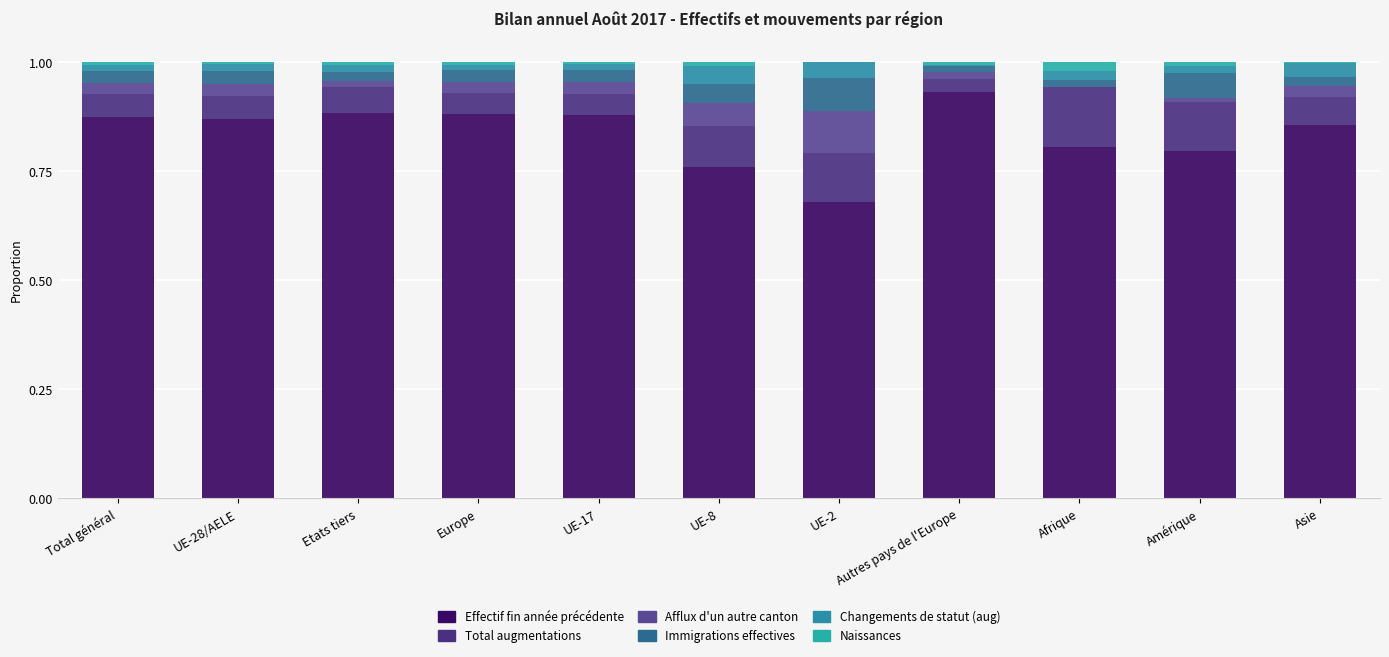

What is the lowest value of the Effectif fin année précédente series?

0.7